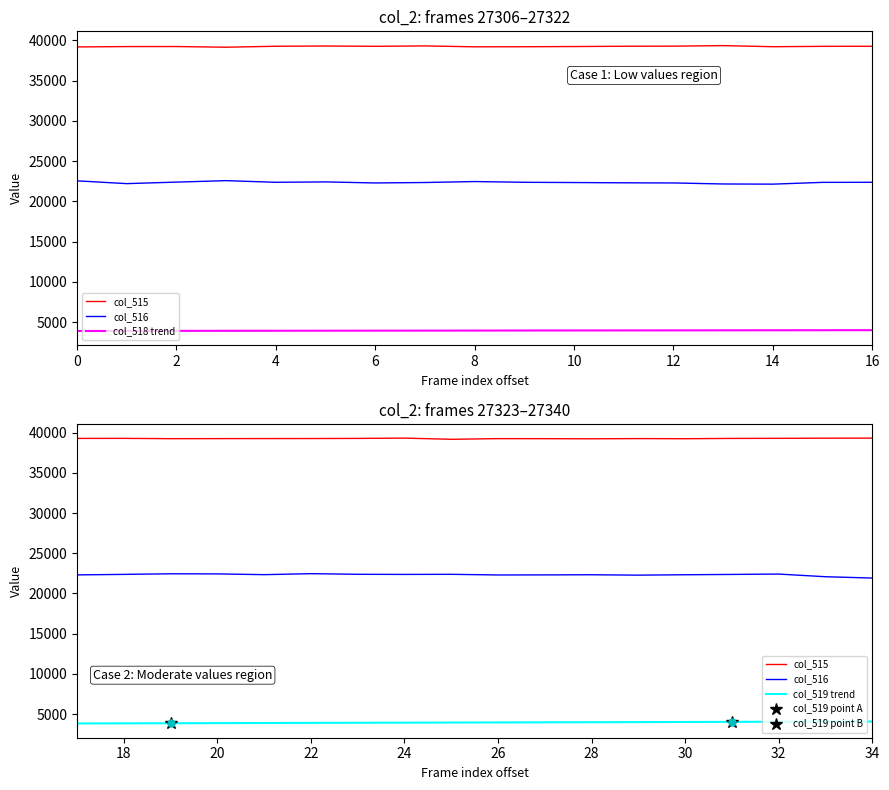

Does the chart have visible grid lines?

No